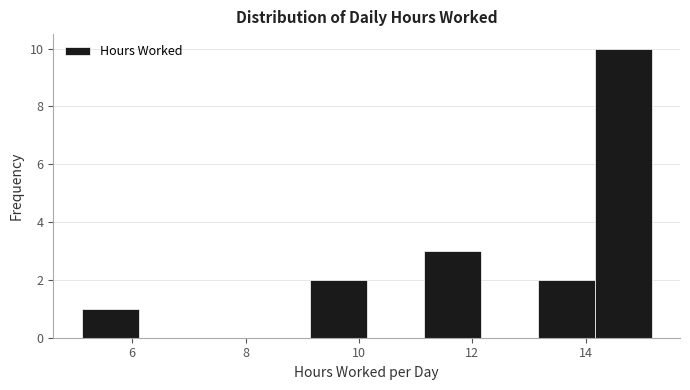

How tall is the bar that spans 5.2 to 6.2 on the x-axis? Neither the bar edges nor the heights are printed on the chart, so give them approximately, as read against the axes.

1